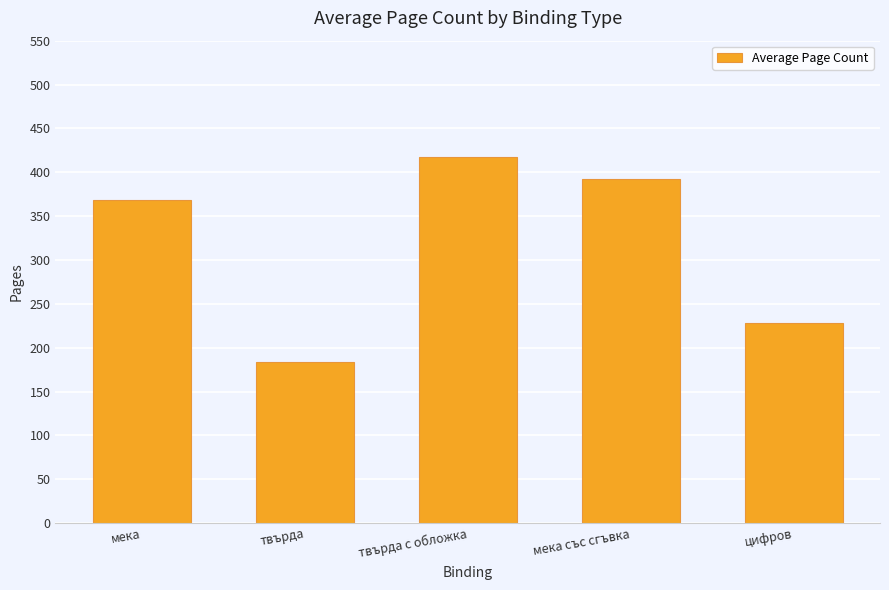

Read the value at мека със сгъвка.

392